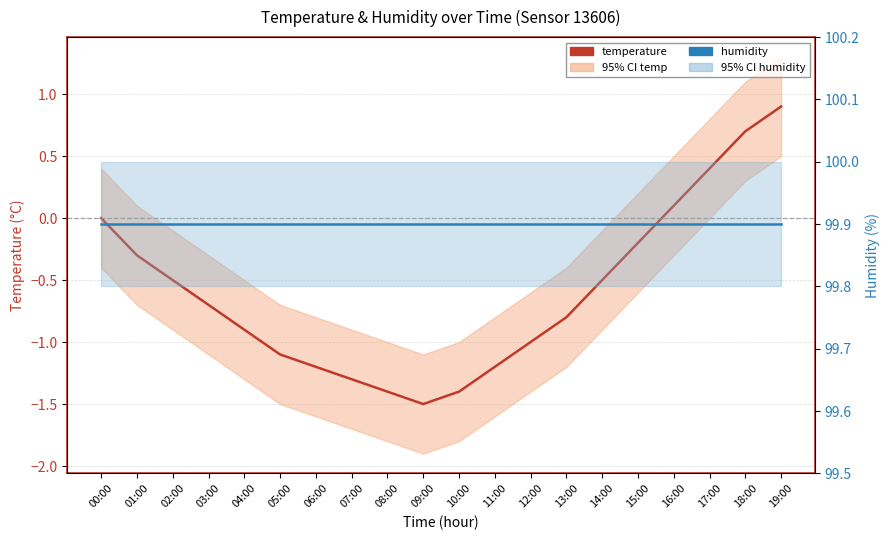

At which label does temperature first exceed 0?

16:00